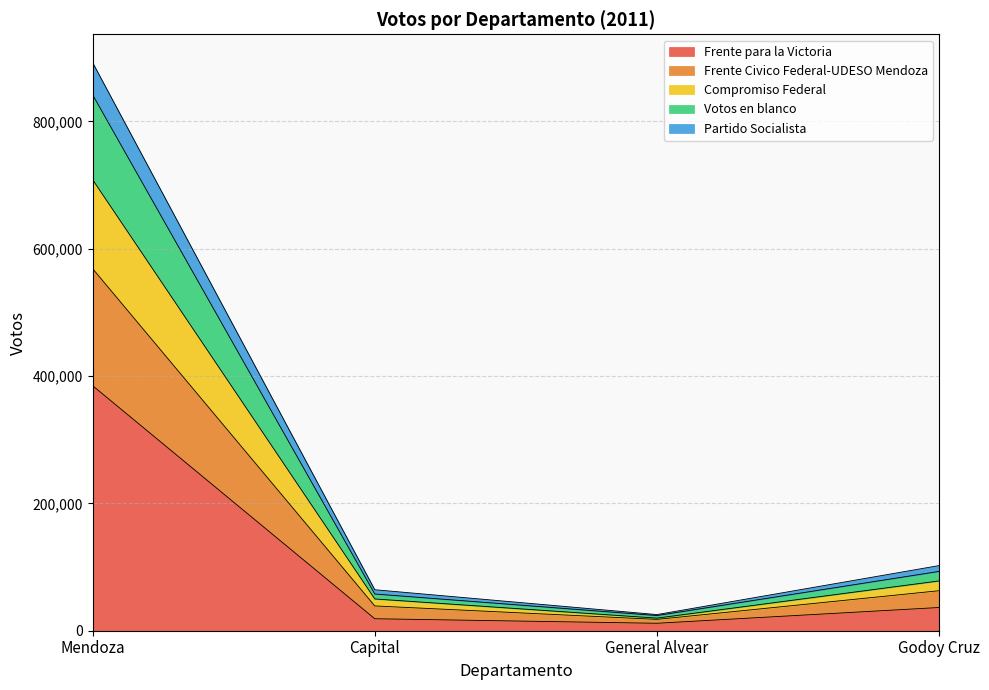

What is the difference between the second highest and minimum values in the Frente para la Victoria series?

24766